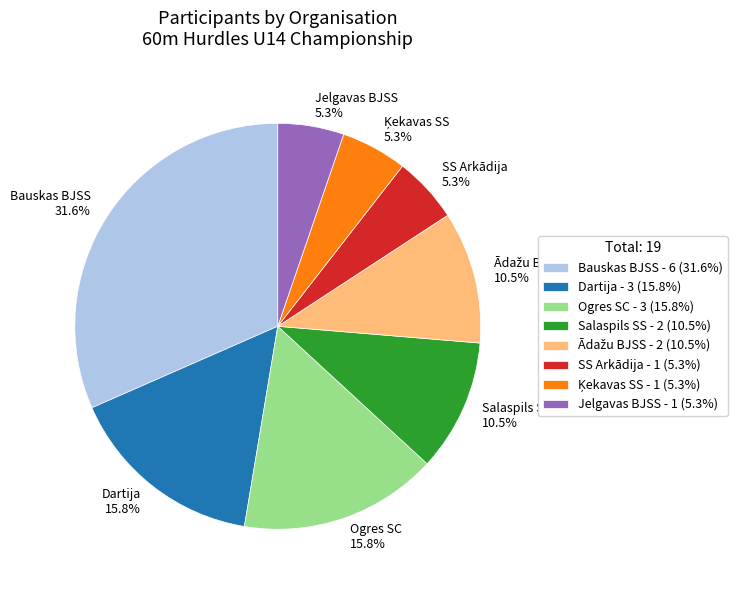

Is Bauskas BJSS 31.6% the majority of the pie?

No